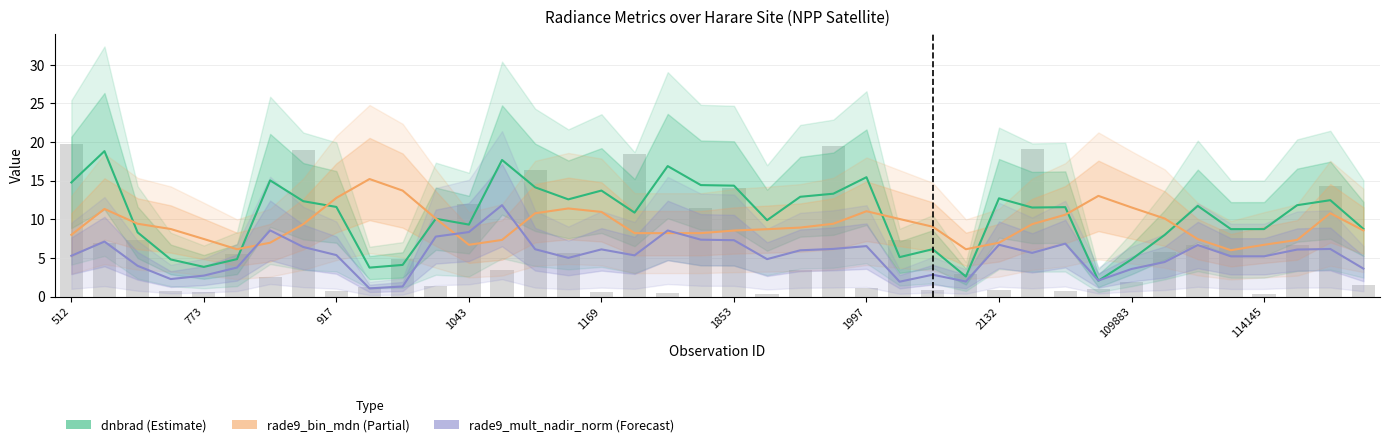

What is the label of the 10th bar from the left?

103821